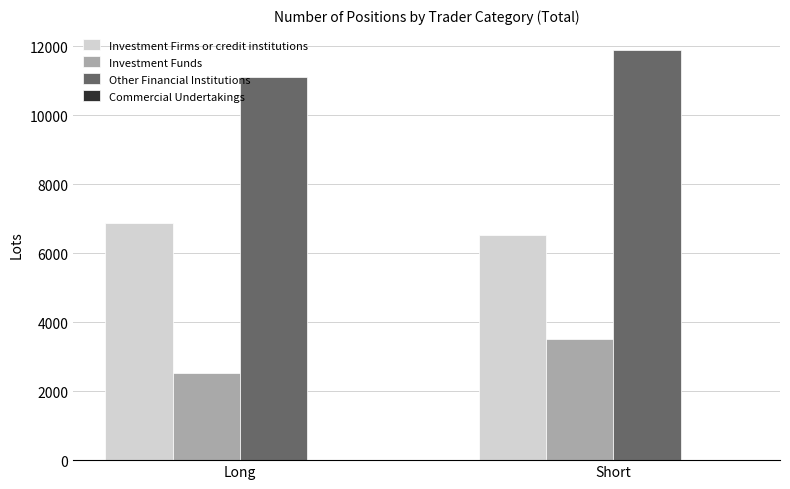

At how many categories does at least one series exceed 2887?

2